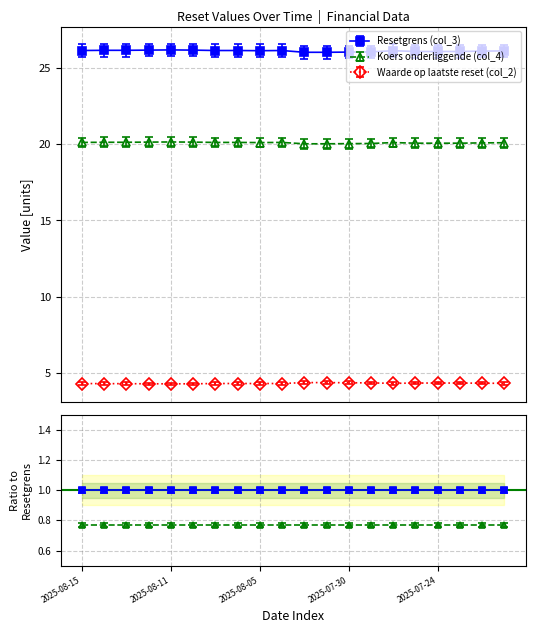

What is the label of the 12th point from the left?

2025-07-31